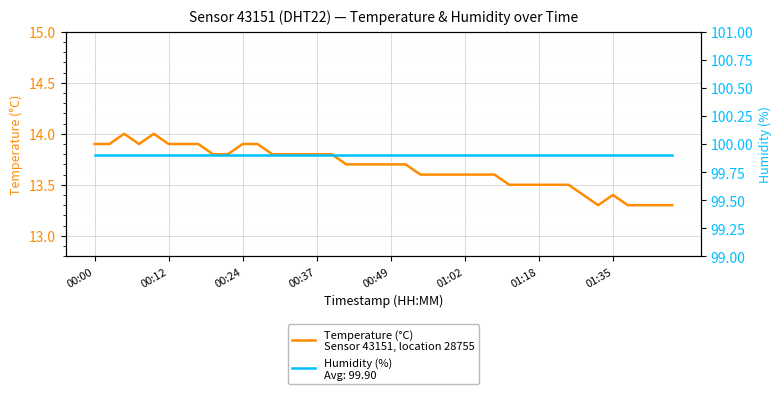

True or false: the data shows 13.8 at 00:37.

True